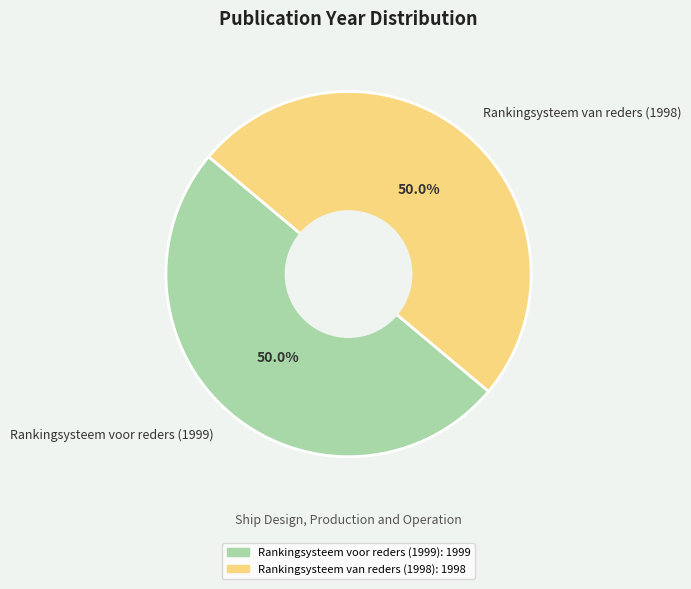

What percentage is the Rankingsysteem voor reders (1999) slice, to the nearest percent?

50%